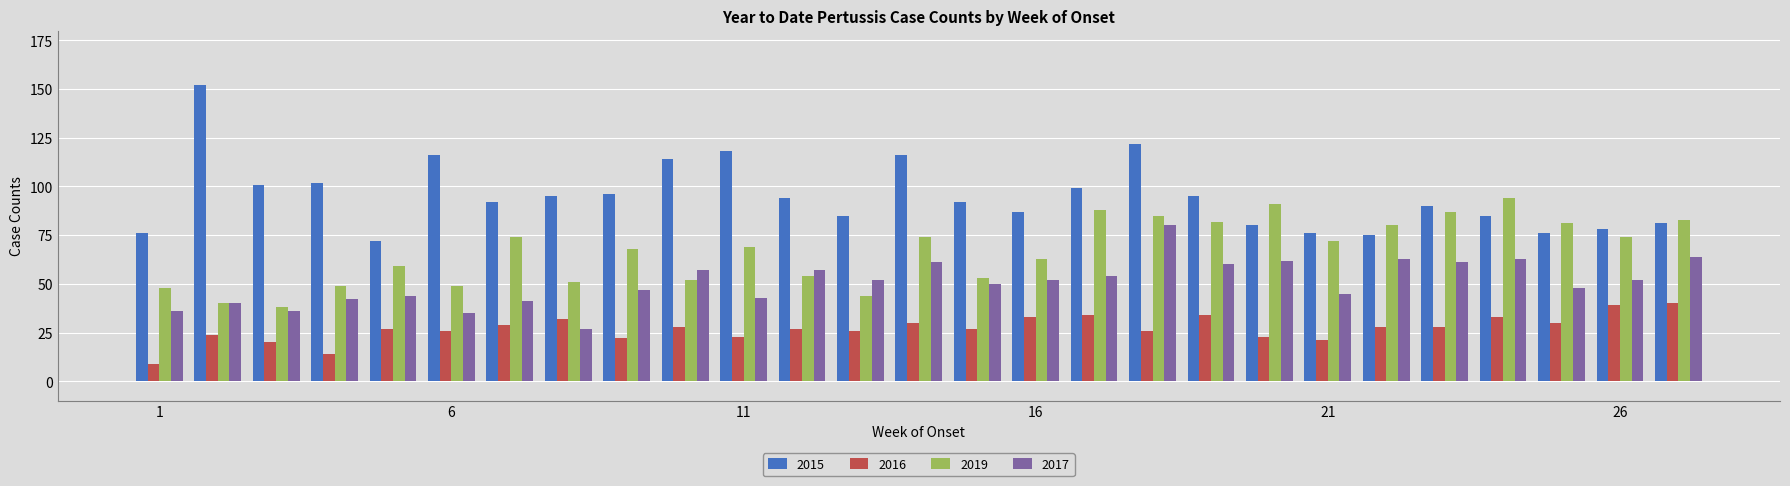

Rank the series by their average value, from highest to lowest.

2015, 2019, 2017, 2016